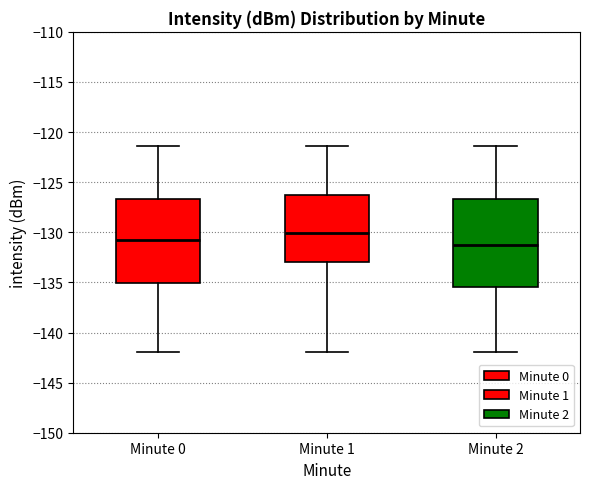

Where does the median line of the box for Minute 2 sit on the y-axis? The values are not printed on the chart, so give them approximately, as read against the axis.

-131.5